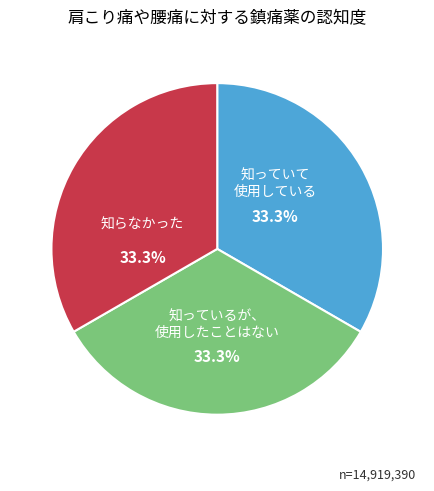

Is there any slice that represents more than half of the pie?

No